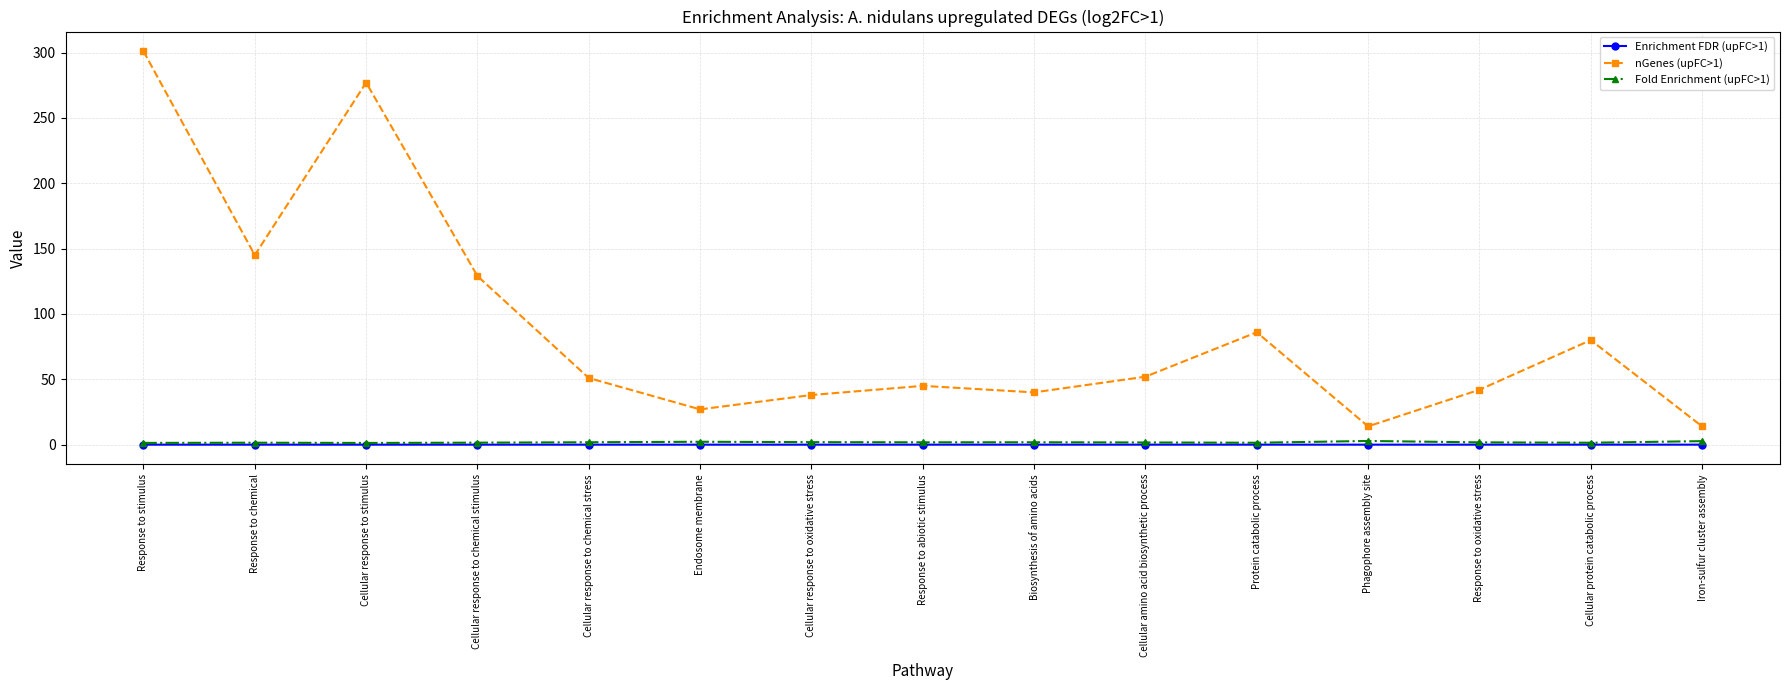

How many series are shown in this chart?

3